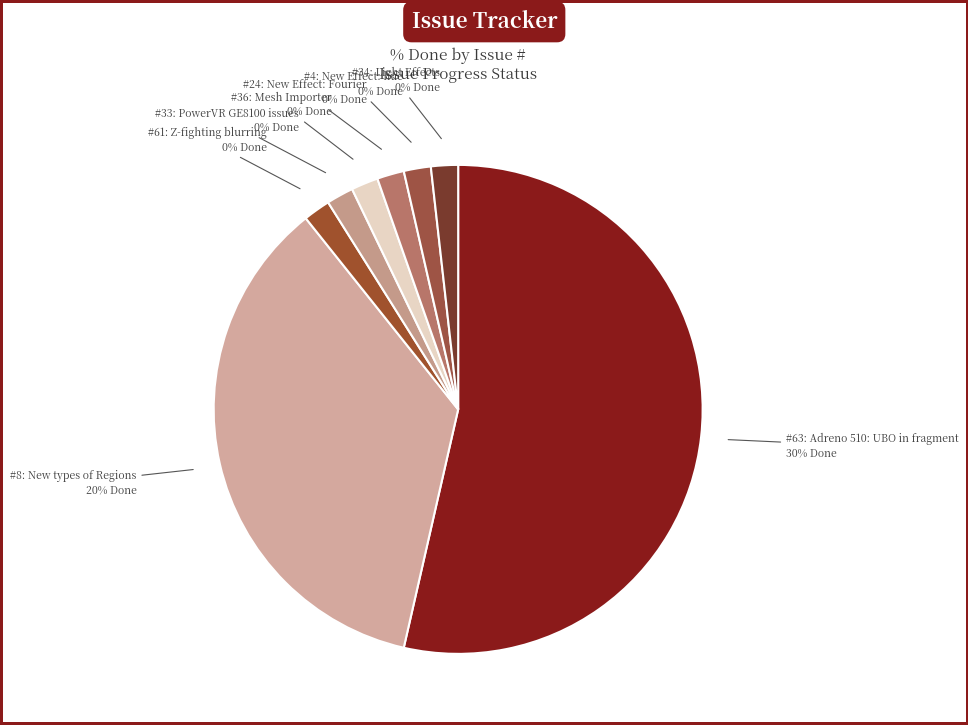

To the nearest percent, what is the average slice percentage?

12%